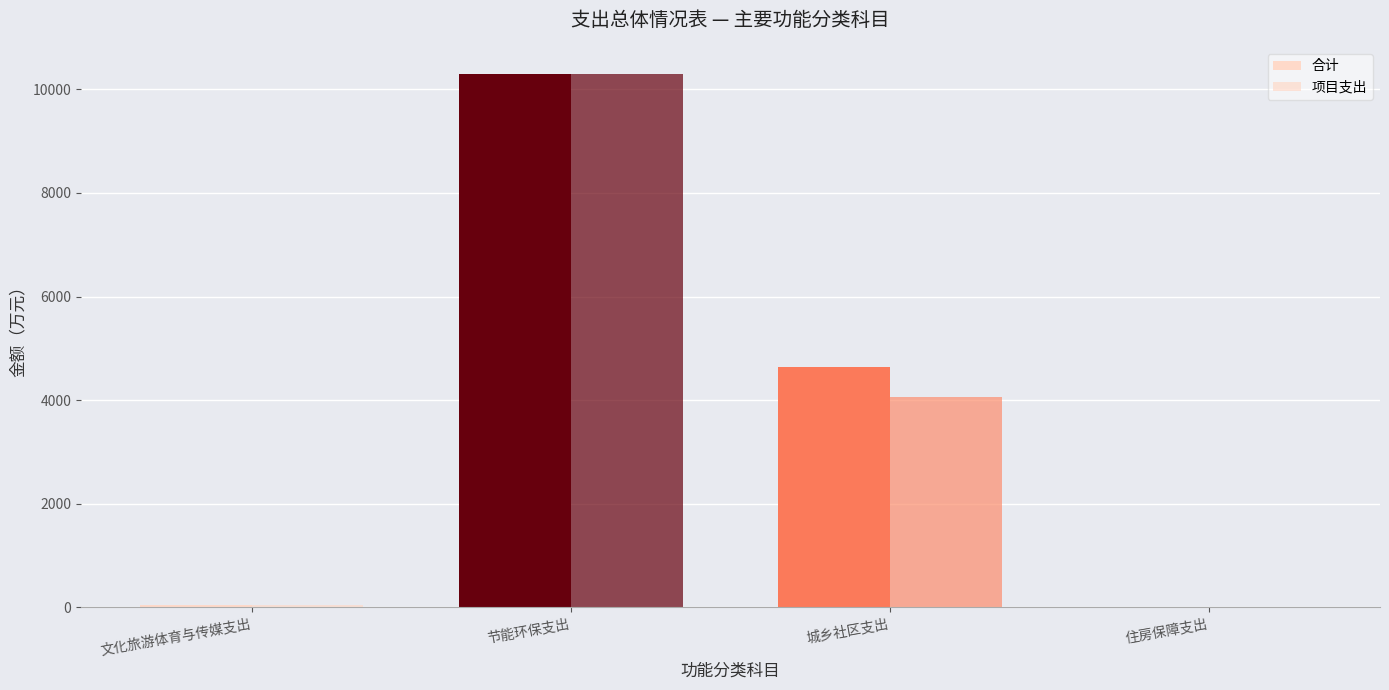

How many groups of bars are there?

4